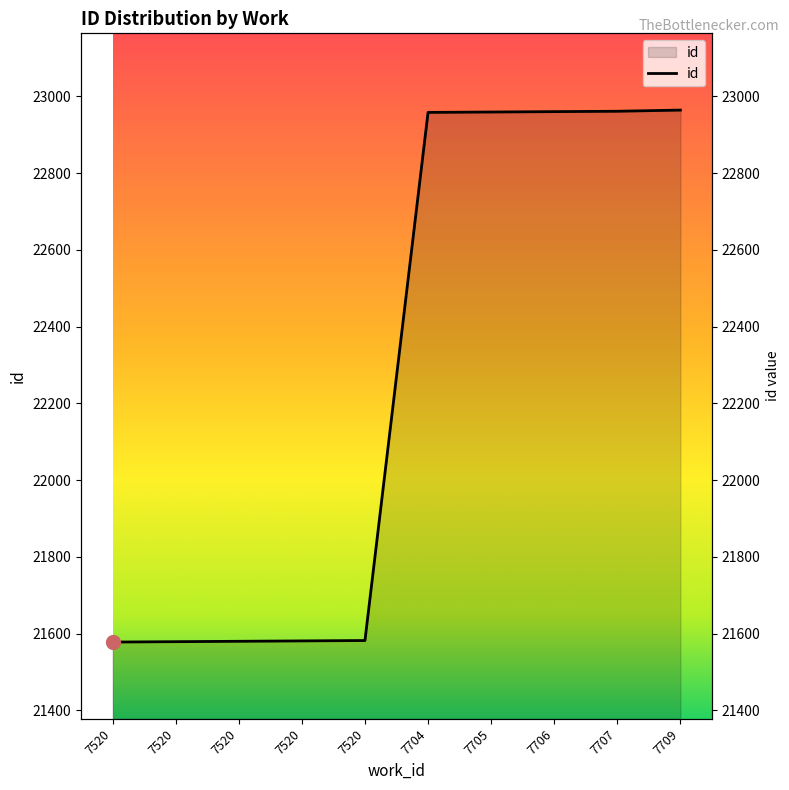

Count the number of data series in this chart.

1